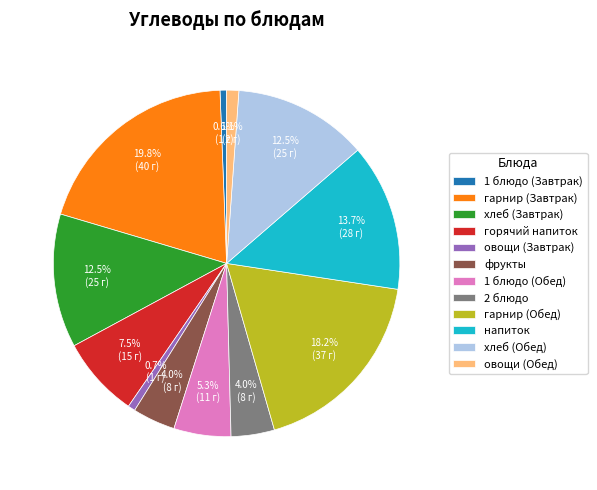

To the nearest percent, what portion does гарнир (Завтрак) represent?

20%